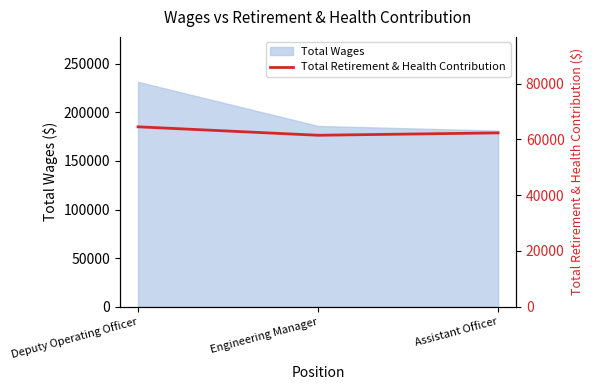

At which category does the chart reach its minimum across all series?

Engineering Manager